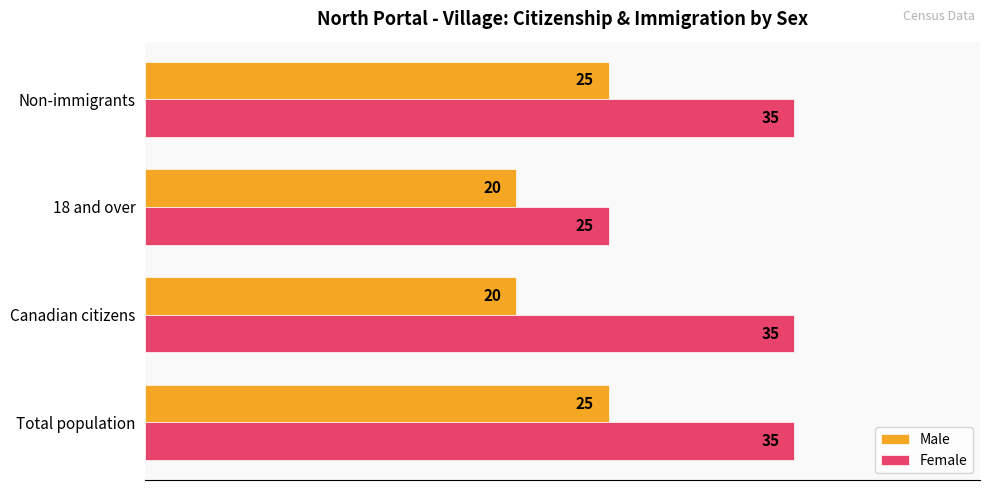

Which series changed the most between 18 and over and Non-immigrants?

Female